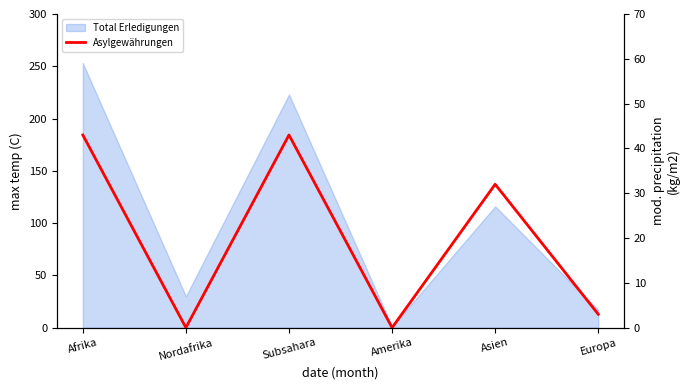

Where is the data nearest to the value 21?

Asien